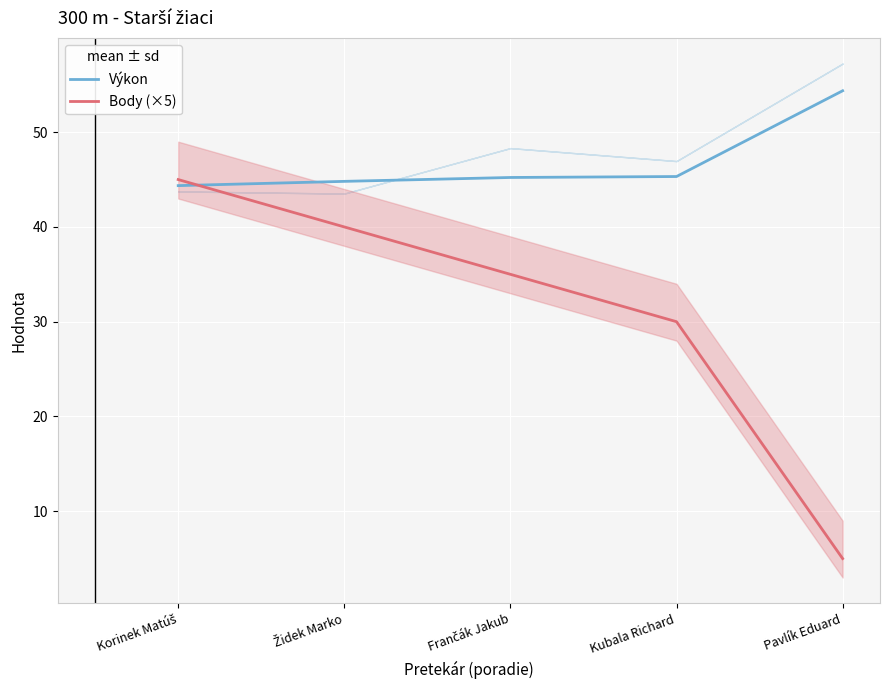

What is the difference between the Body (×5) values at Frančák Jakub and Kubala Richard?

5.0